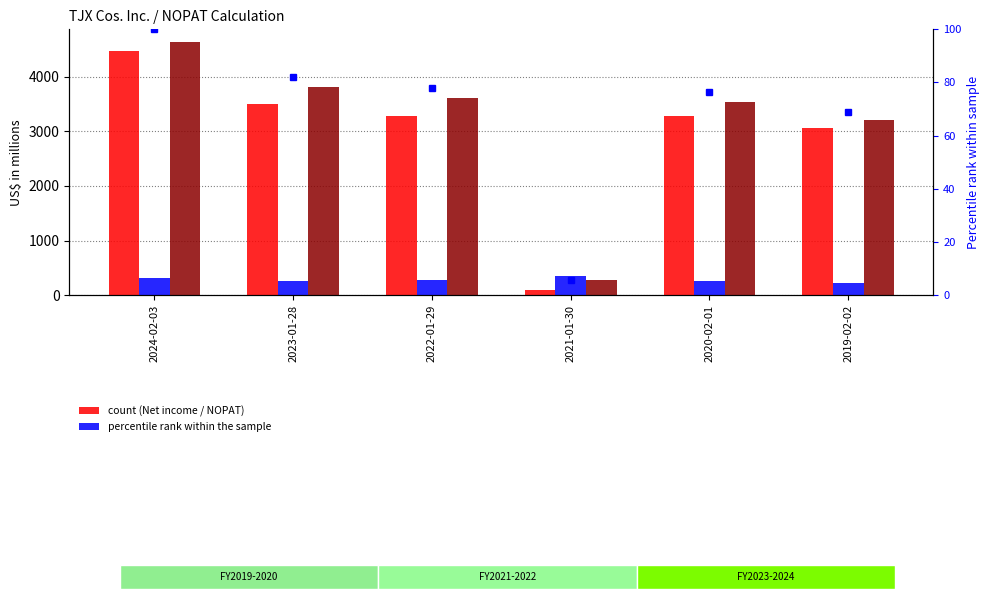

How many groups of bars are there?

6